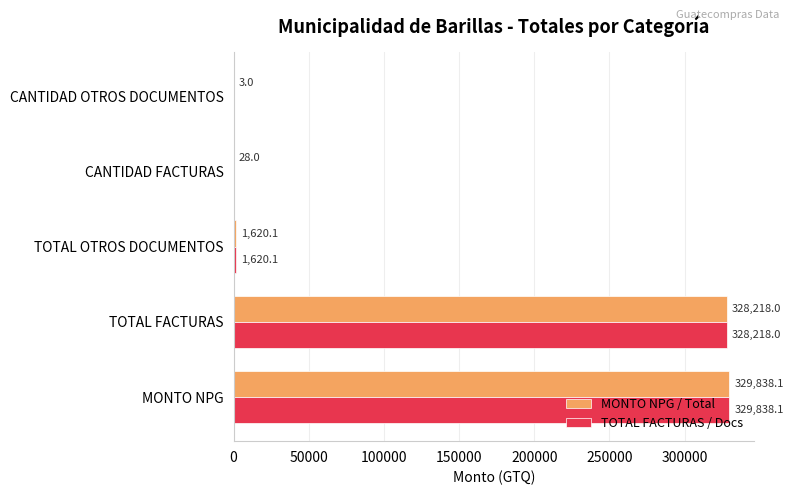

What is the highest value of the TOTAL FACTURAS / Docs series?

329838.1